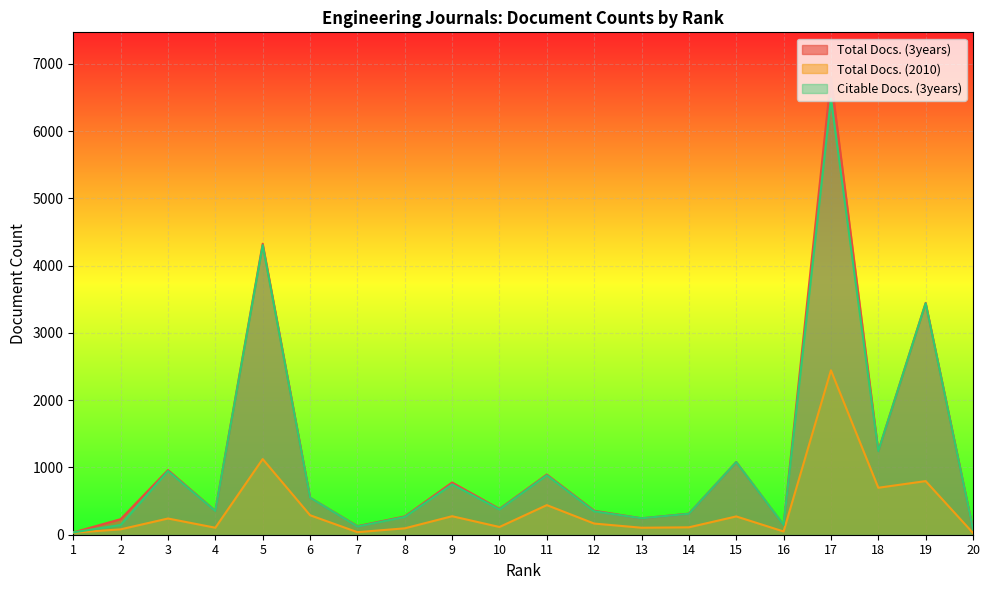

What is the value of the Citable Docs. (3years) point at the 17th from the left?

6481